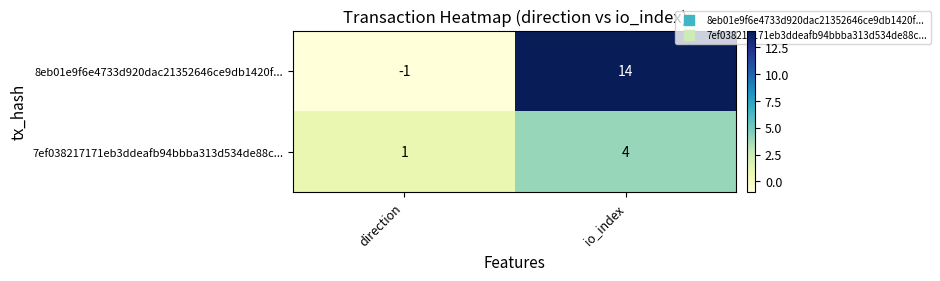

Read the 8eb01e9f6e4733d920dac21352646ce9db1420f... value at io_index, to the nearest 5.

15